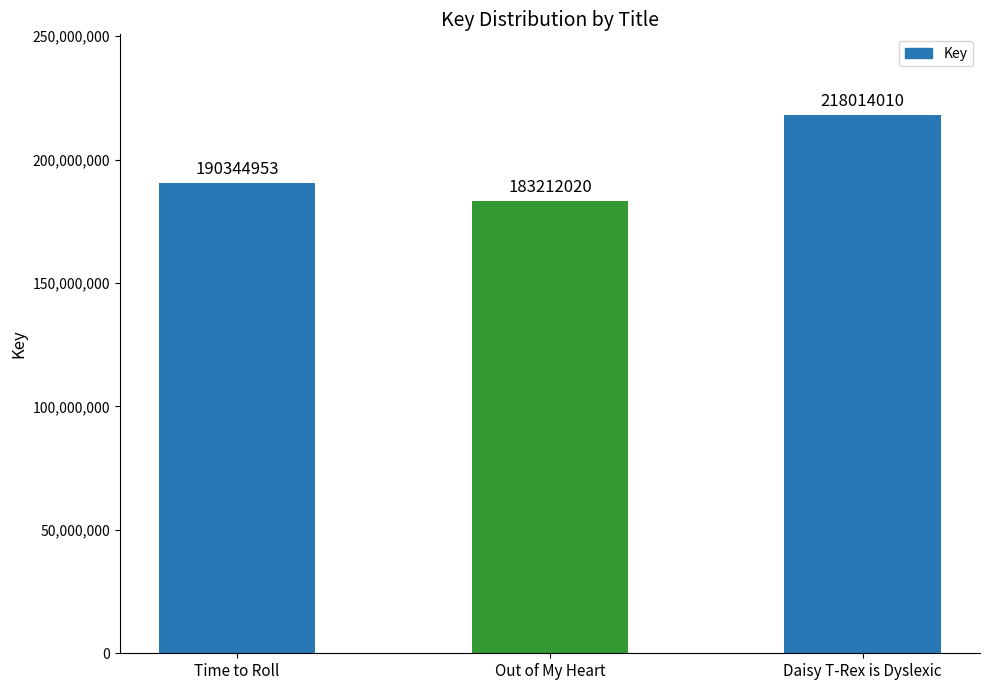

Reading right to left, what are all the values shown in this chart?

Daisy T-Rex is Dyslexic=218014010	Out of My Heart=183212020	Time to Roll=190344953